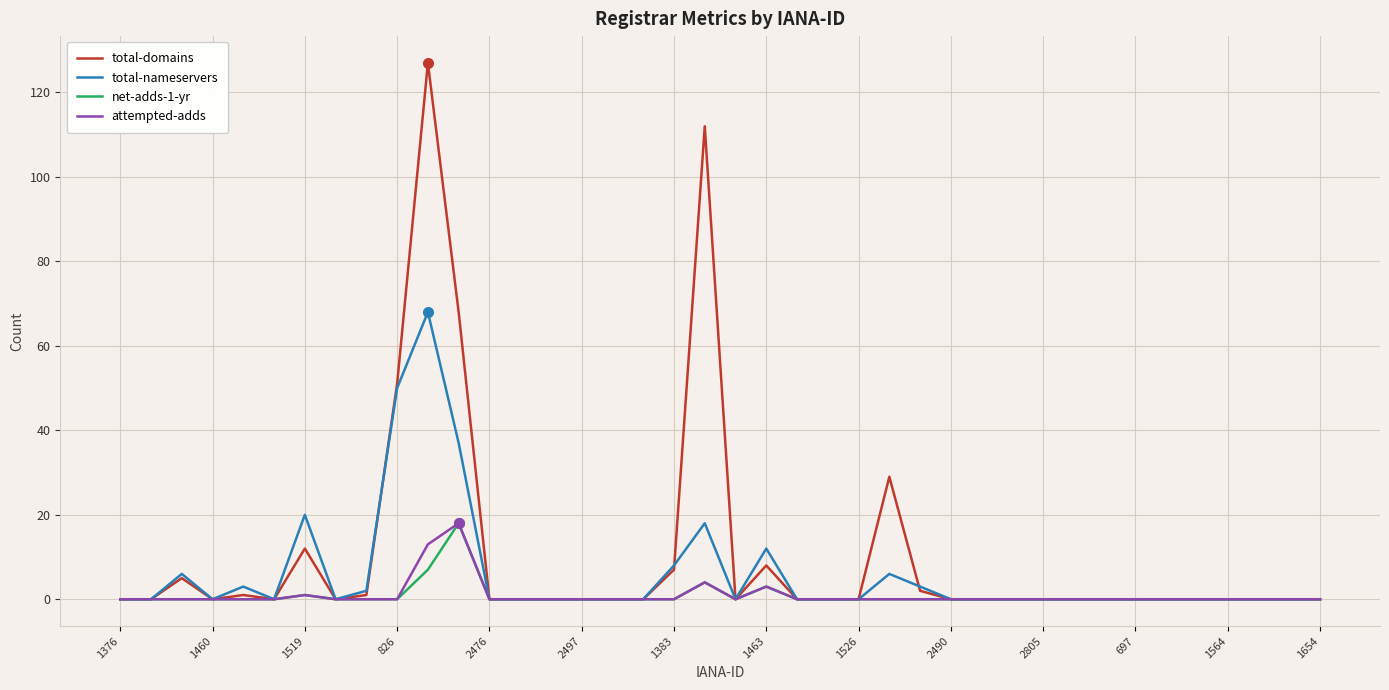

What is the greatest value displayed?

127